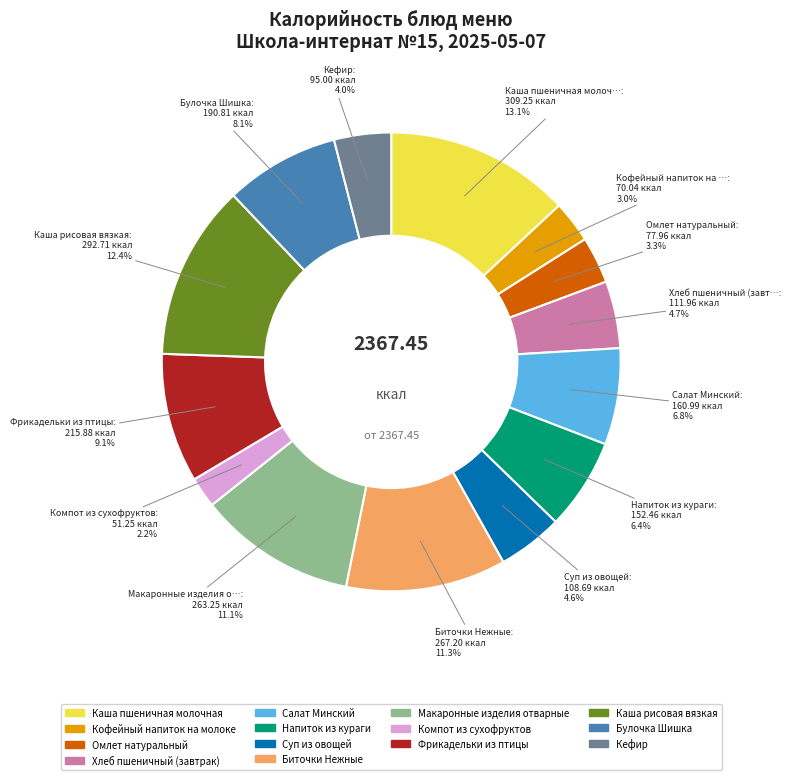

Is Кефир the majority of the pie?

No